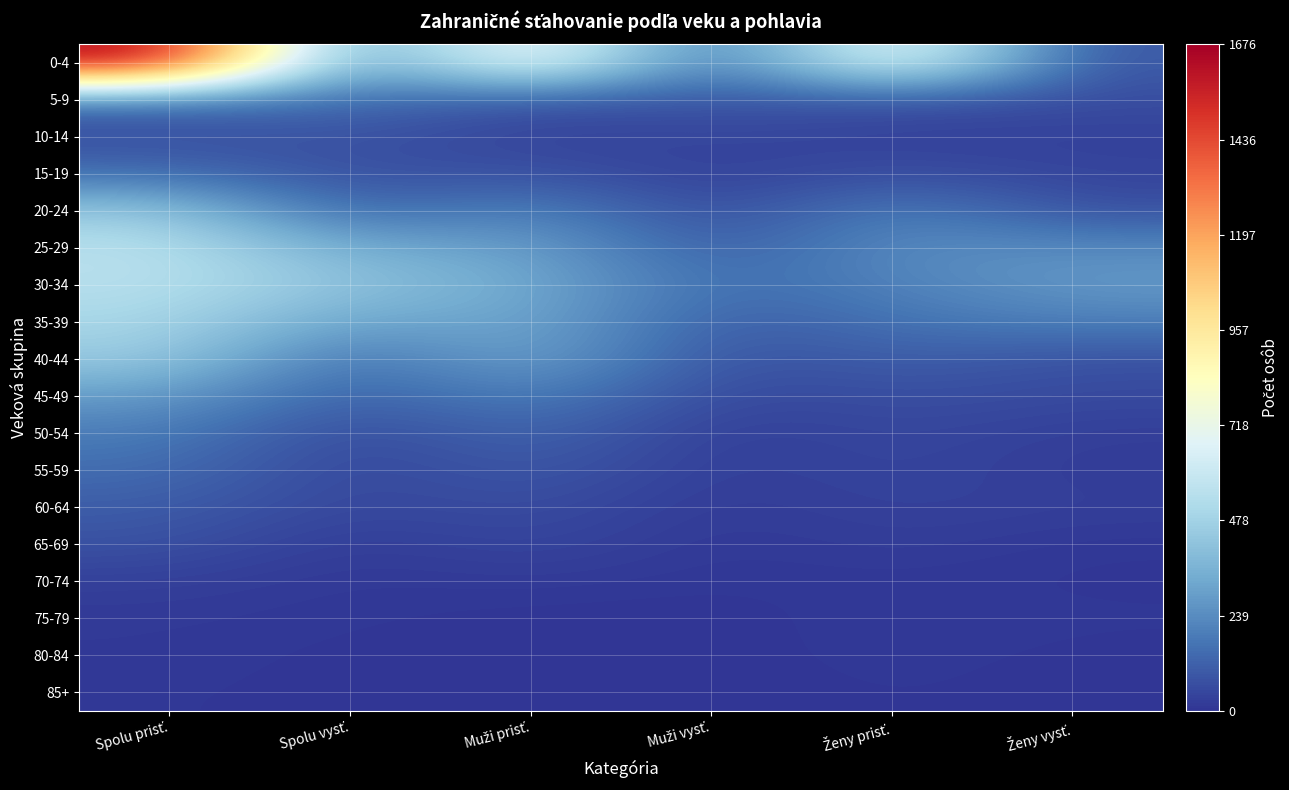

Reading left to right, extract all data points from this chart.

0-4: Spolu prisť.=1676	Spolu vysť.=153	Muži prisť.=870	Muži vysť.=73	Ženy prisť.=806	Ženy vysť.=80
5-9: Spolu prisť.=154	Spolu vysť.=155	Muži prisť.=77	Muži vysť.=91	Ženy prisť.=77	Ženy vysť.=64
10-14: Spolu prisť.=62	Spolu vysť.=81	Muži prisť.=32	Muži vysť.=48	Ženy prisť.=30	Ženy vysť.=33
15-19: Spolu prisť.=151	Spolu vysť.=65	Muži prisť.=82	Muži vysť.=25	Ženy prisť.=69	Ženy vysť.=40
20-24: Spolu prisť.=446	Spolu vysť.=110	Muži prisť.=232	Muži vysť.=39	Ženy prisť.=214	Ženy vysť.=71
25-29: Spolu prisť.=553	Spolu vysť.=327	Muži prisť.=309	Muži vysť.=91	Ženy prisť.=244	Ženy vysť.=236
30-34: Spolu prisť.=543	Spolu vysť.=421	Muži prisť.=335	Muži vysť.=141	Ženy prisť.=208	Ženy vysť.=280
35-39: Spolu prisť.=499	Spolu vysť.=294	Muži prisť.=333	Muži vysť.=95	Ženy prisť.=166	Ženy vysť.=199
40-44: Spolu prisť.=454	Spolu vysť.=136	Muži prisť.=338	Muži vysť.=63	Ženy prisť.=116	Ženy vysť.=73
45-49: Spolu prisť.=287	Spolu vysť.=102	Muži prisť.=216	Muži vysť.=46	Ženy prisť.=71	Ženy vysť.=56
50-54: Spolu prisť.=193	Spolu vysť.=44	Muži prisť.=140	Muži vysť.=19	Ženy prisť.=53	Ženy vysť.=25
55-59: Spolu prisť.=152	Spolu vysť.=36	Muži prisť.=104	Muži vysť.=18	Ženy prisť.=48	Ženy vysť.=18
60-64: Spolu prisť.=106	Spolu vysť.=43	Muži prisť.=68	Muži vysť.=14	Ženy prisť.=38	Ženy vysť.=29
65-69: Spolu prisť.=79	Spolu vysť.=14	Muži prisť.=51	Muži vysť.=7	Ženy prisť.=28	Ženy vysť.=7
70-74: Spolu prisť.=29	Spolu vysť.=9	Muži prisť.=19	Muži vysť.=6	Ženy prisť.=10	Ženy vysť.=3
75-79: Spolu prisť.=14	Spolu vysť.=9	Muži prisť.=0	Muži vysť.=0	Ženy prisť.=14	Ženy vysť.=9
80-84: Spolu prisť.=13	Spolu vysť.=2	Muži prisť.=0	Muži vysť.=0	Ženy prisť.=13	Ženy vysť.=2
85+: Spolu prisť.=8	Spolu vysť.=2	Muži prisť.=0	Muži vysť.=0	Ženy prisť.=8	Ženy vysť.=2